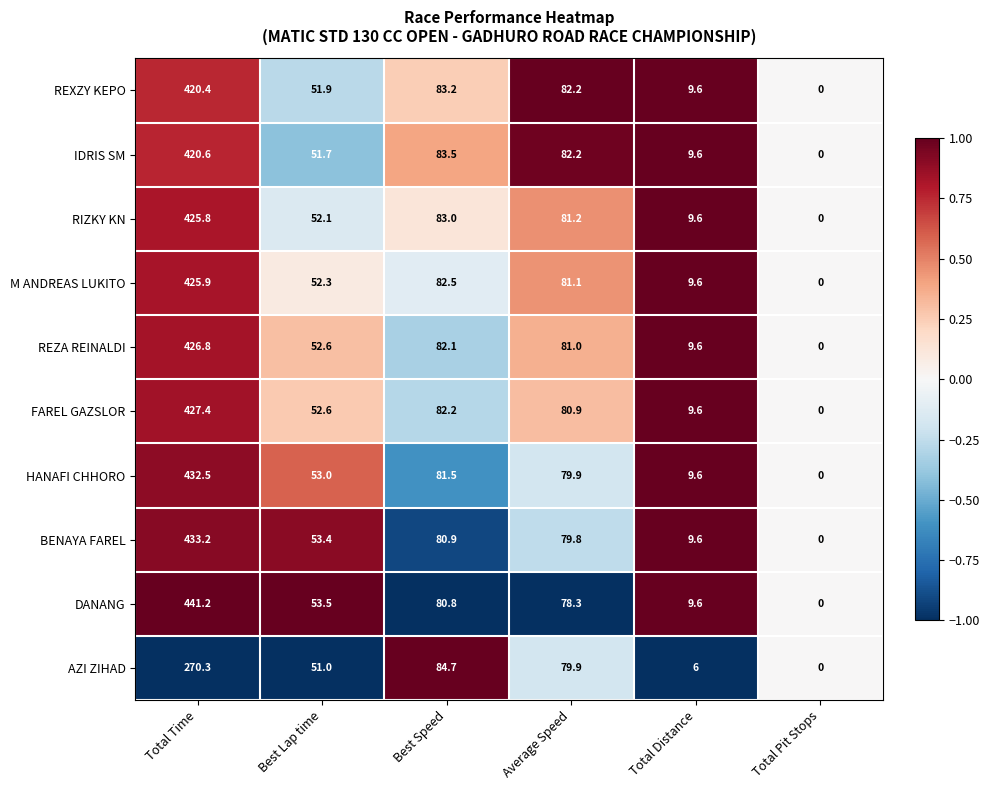

How many values in the AZI ZIHAD series exceed 79?

3